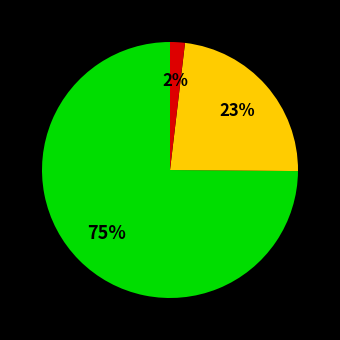

Is there any slice that represents more than half of the pie?

Yes